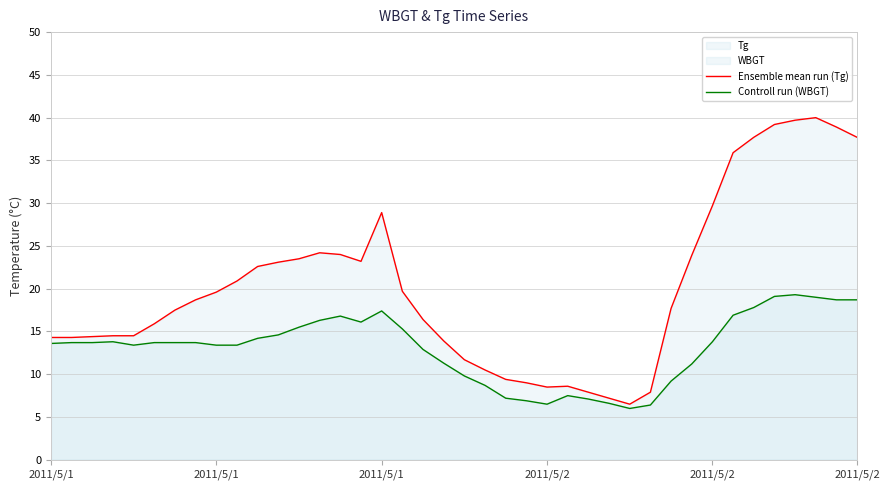

What is the value of the Ensemble mean run (Tg) point at the 7th from the left?

17.5